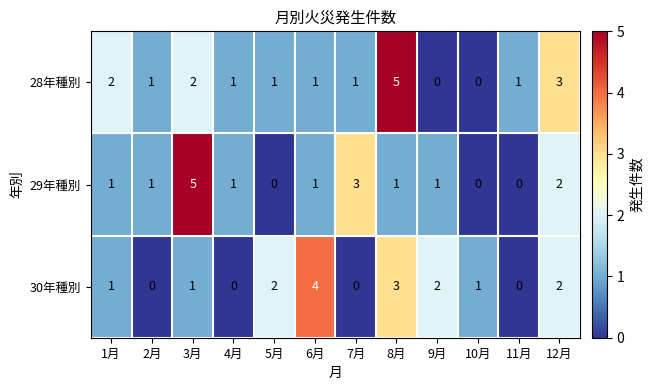

Between 8月 and 9月, which series saw the biggest shift?

28年種別